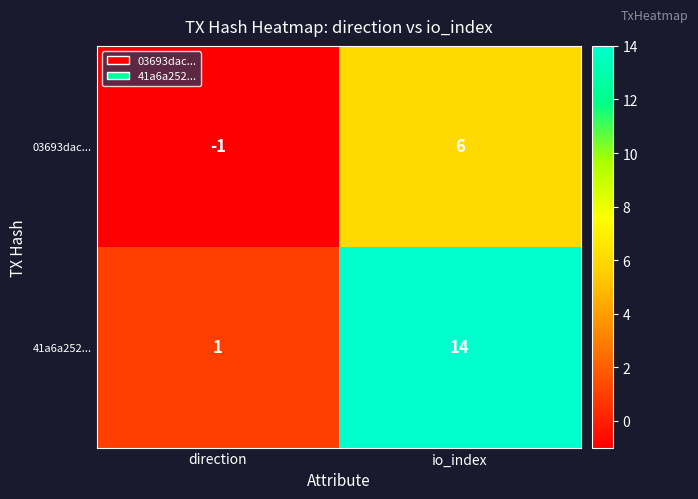

Which series has the widest spread of values?

41a6a252...